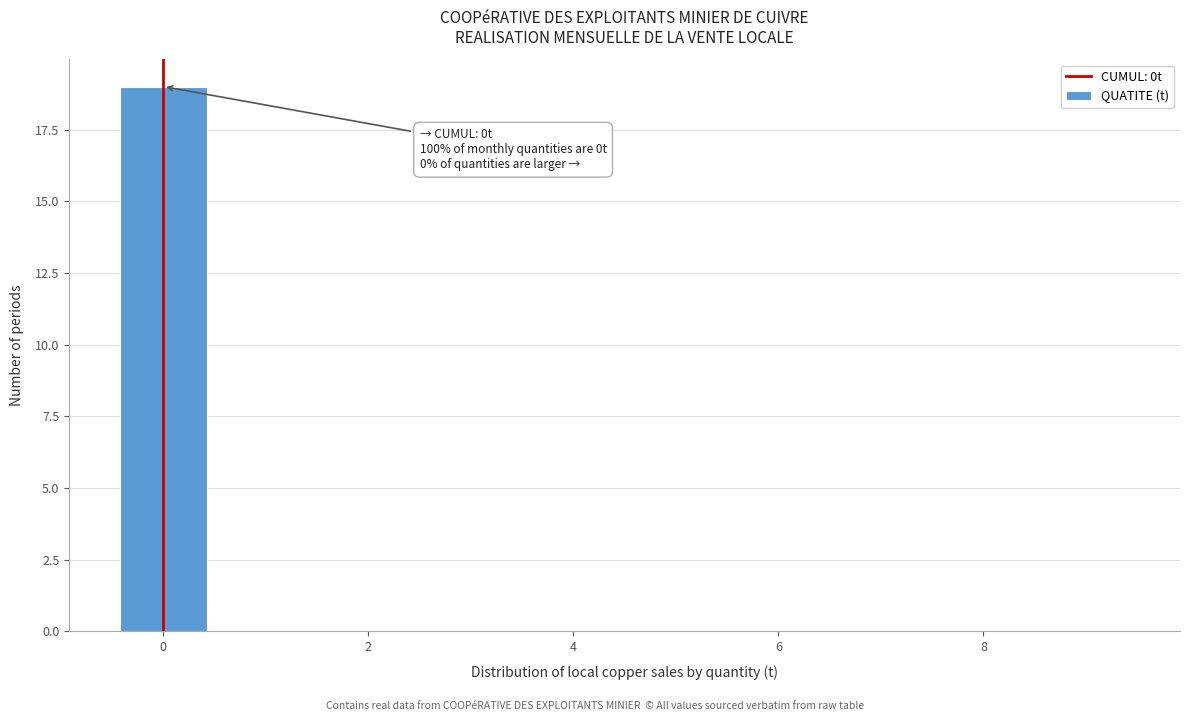

Over which range of the x-axis is the bar tallest?

-0.5 to 0.5